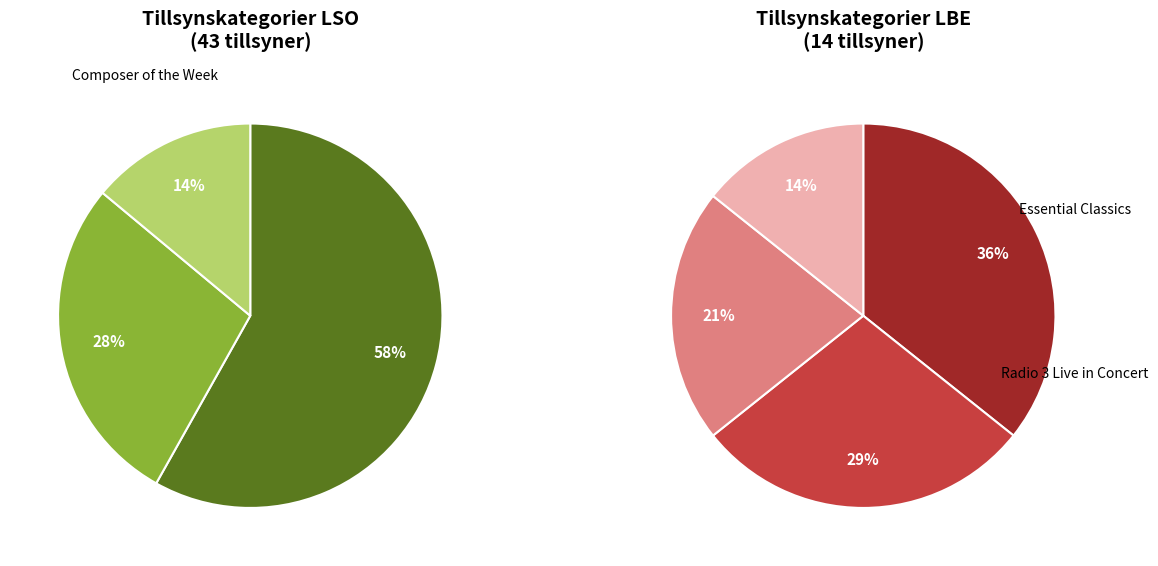

How many slices are in this pie chart?

7